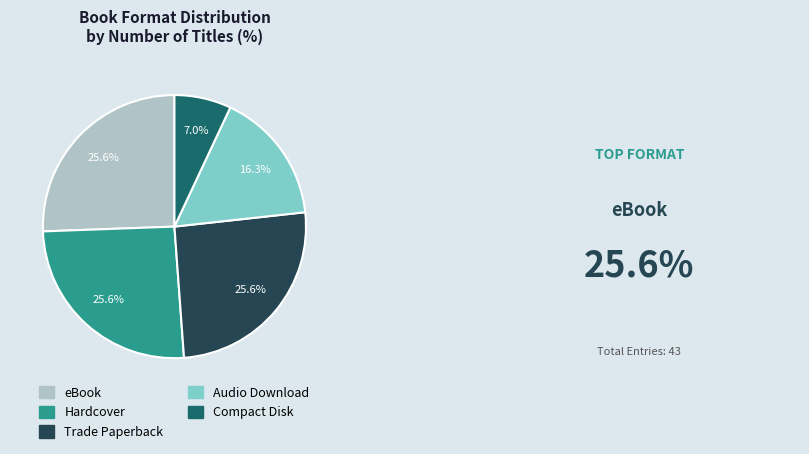

Count the number of slices in the pie.

5